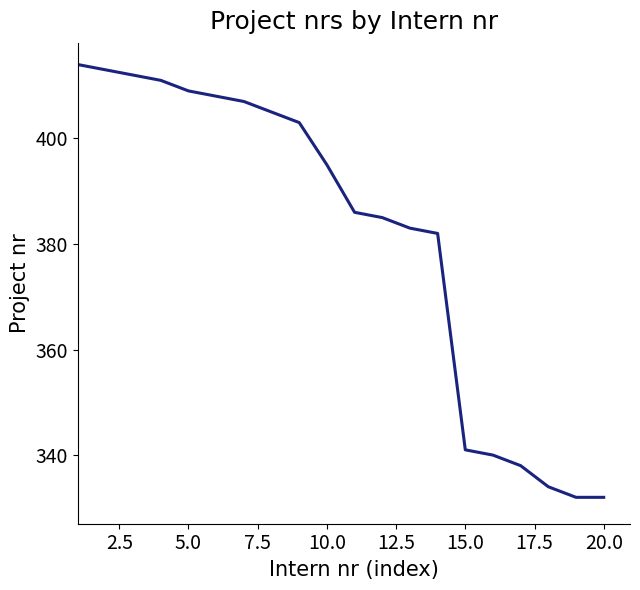

What is the smallest value displayed?

332